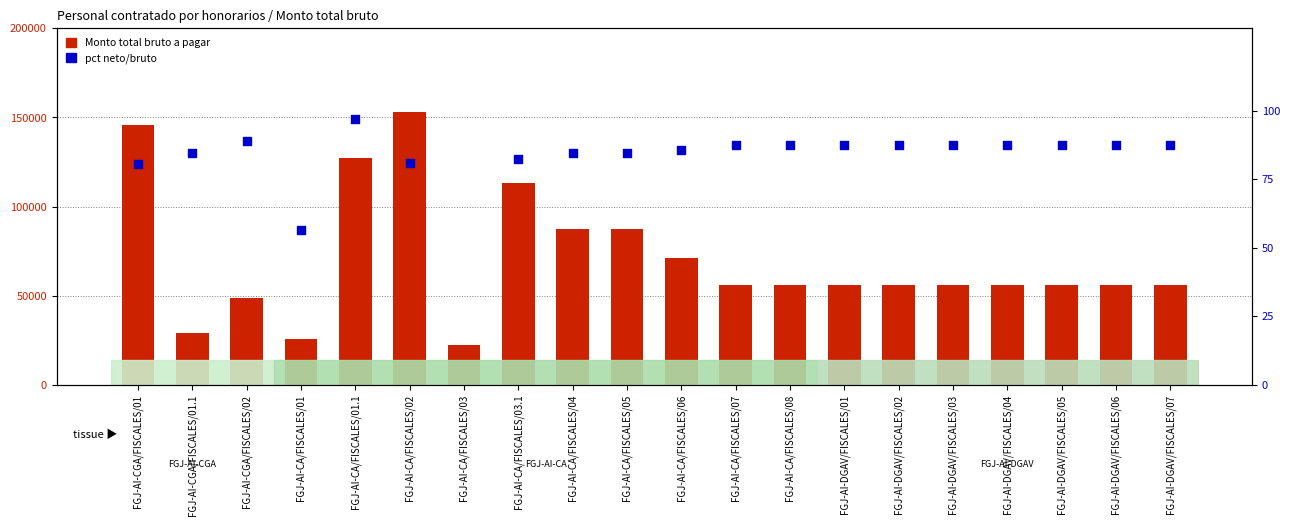

Which series contains the highest Y value?

Monto total bruto a pagar